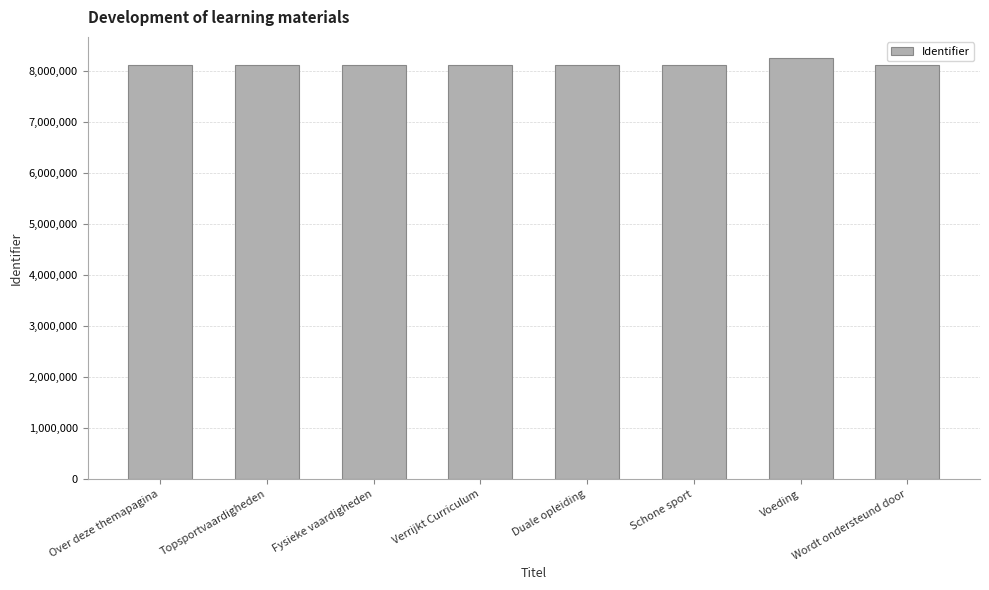

What is the maximum value shown in the chart?

8255363